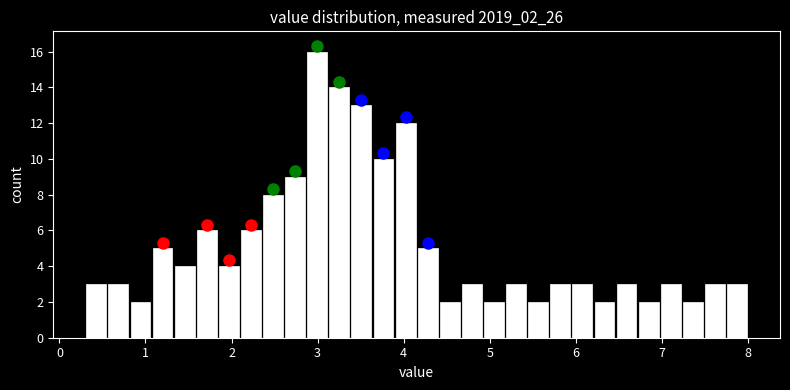

Read against the x-axis, roughly where is the centre of the tallest bar?

3.0